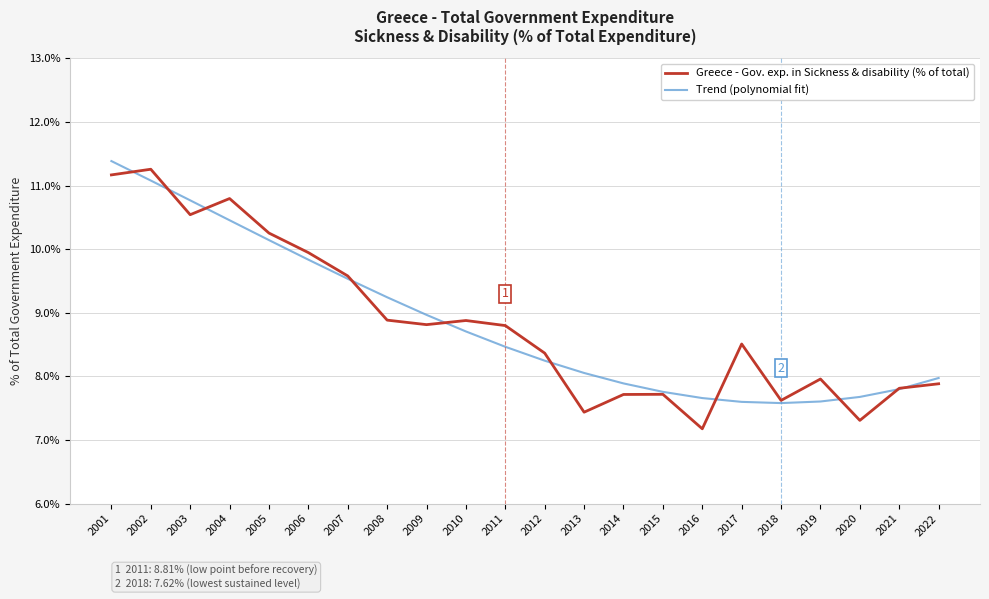

Count the number of categories in the chart.

22